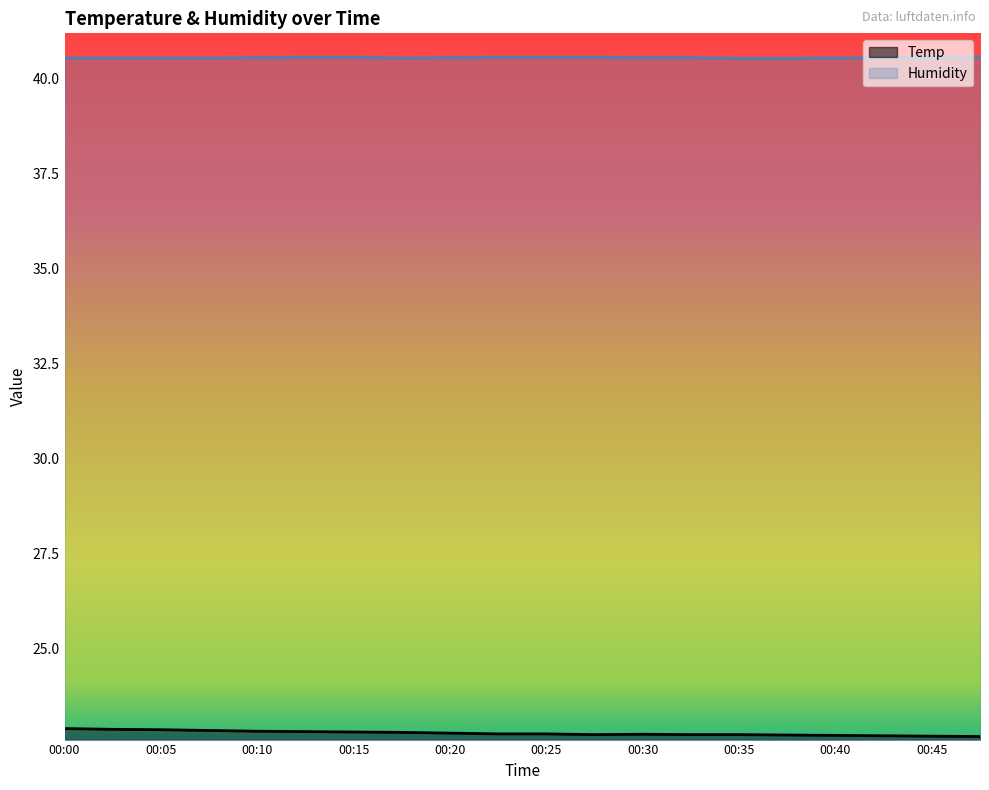

At 00:10, list the series in order from largest to smallest.

Humidity, Temp